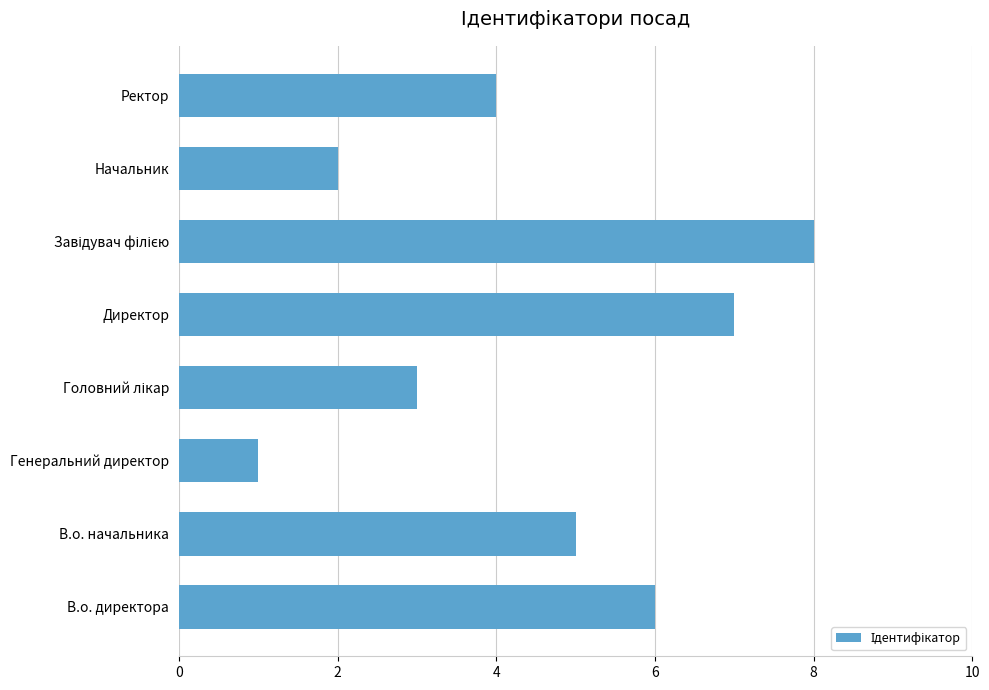

Where is the data nearest to the value 4?

Ректор